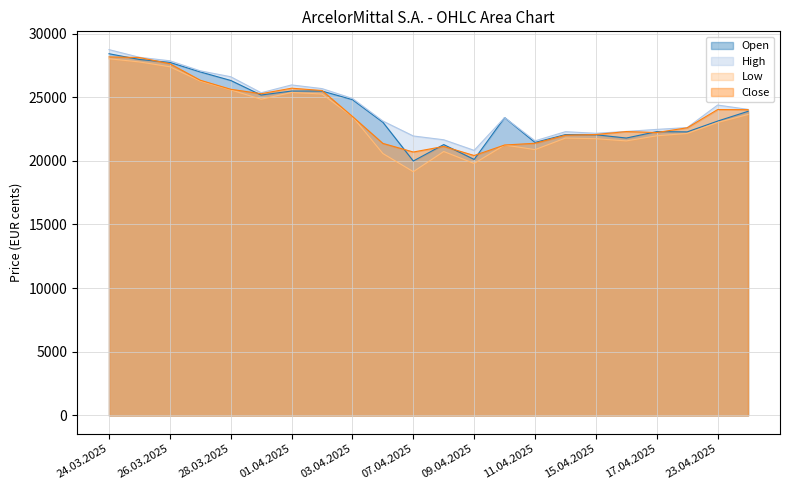

At 26.03.2025, list the series in order from largest to smallest.

High, Open, Close, Low